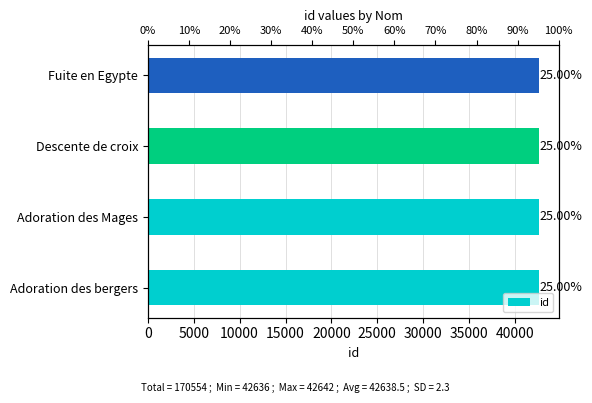

Are the bars grouped side by side (vs. stacked)?

No